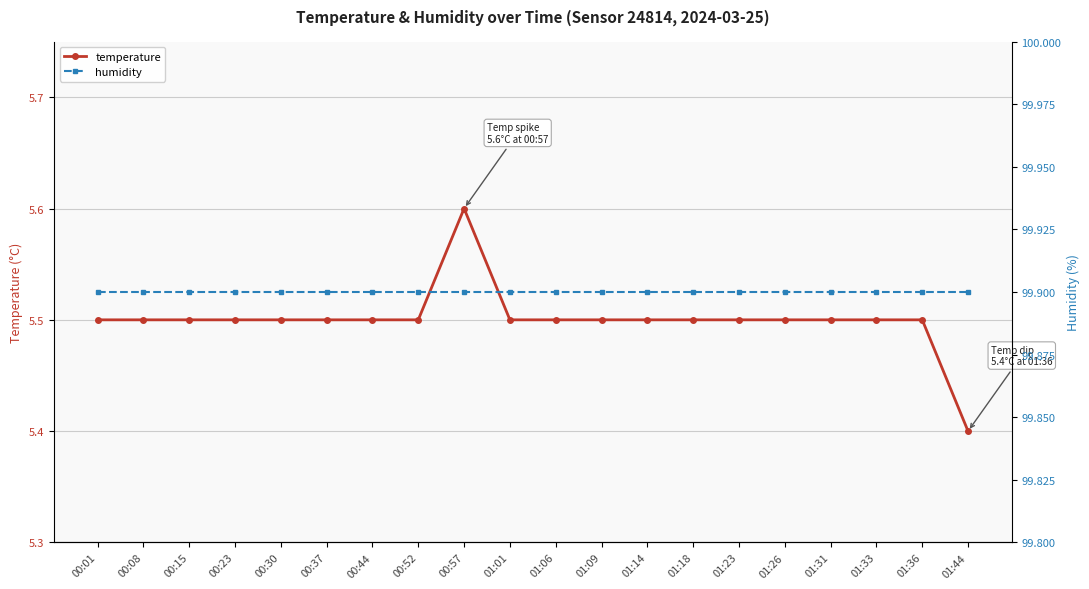

What is the total value across all series at 01:31?

105.4